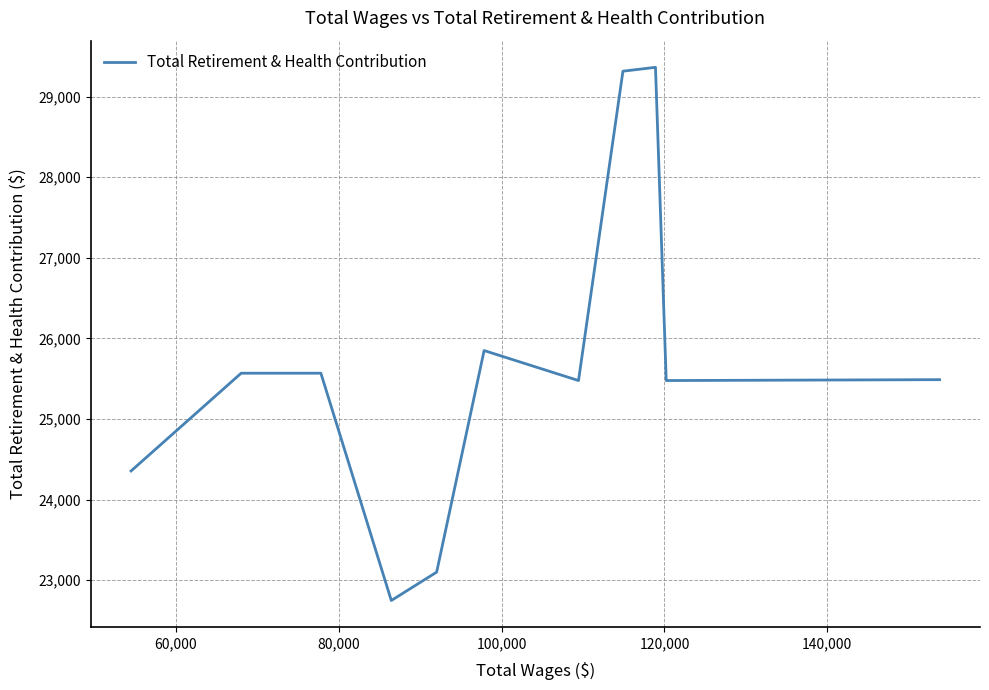

What is the difference between the maximum and minimum values?

6615